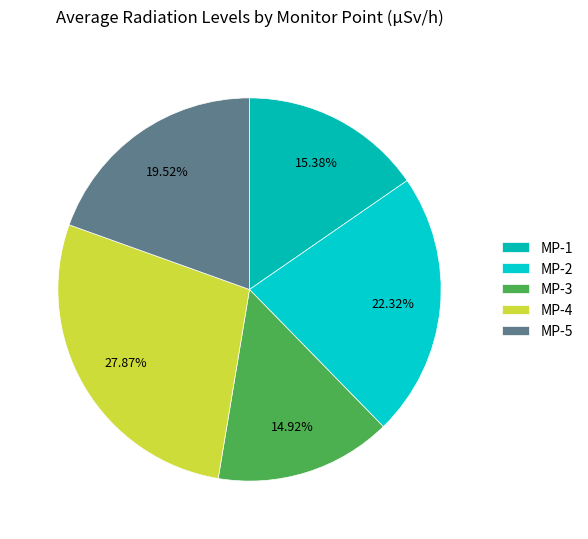

Rank the categories by value from lowest to highest.

MP-3, MP-1, MP-5, MP-2, MP-4